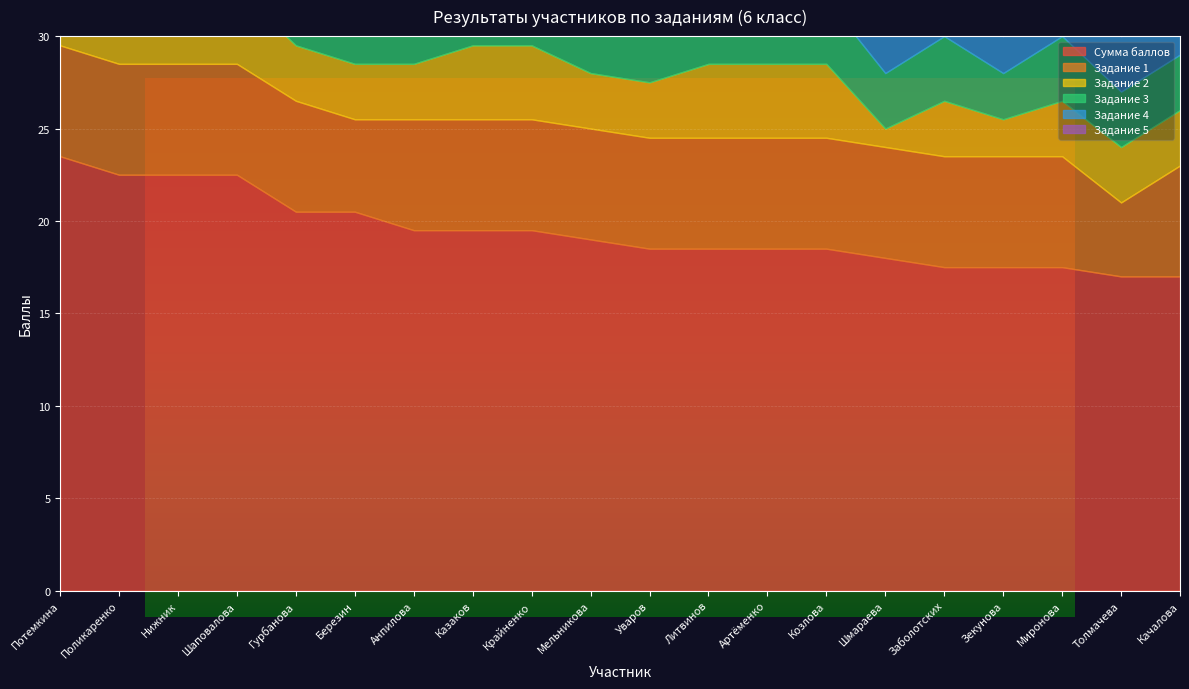

Which category has the lowest value in the Задание 3 series?

Зекунова